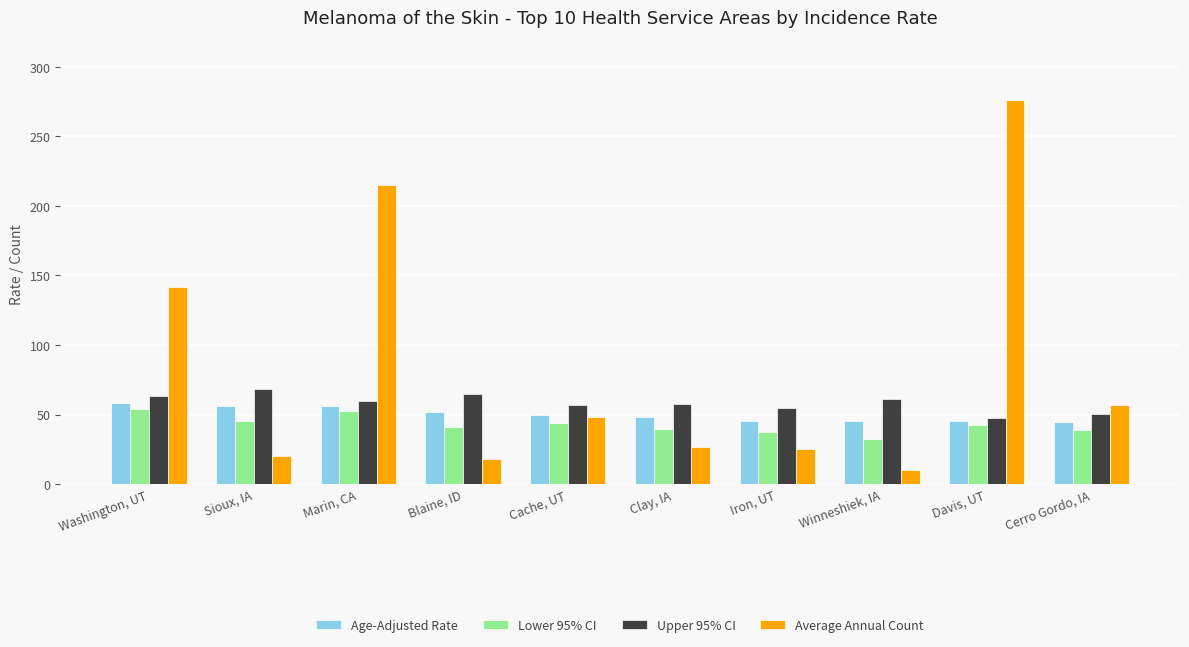

What are all the series names shown in the legend?

Age-Adjusted Rate, Lower 95% CI, Upper 95% CI, Average Annual Count